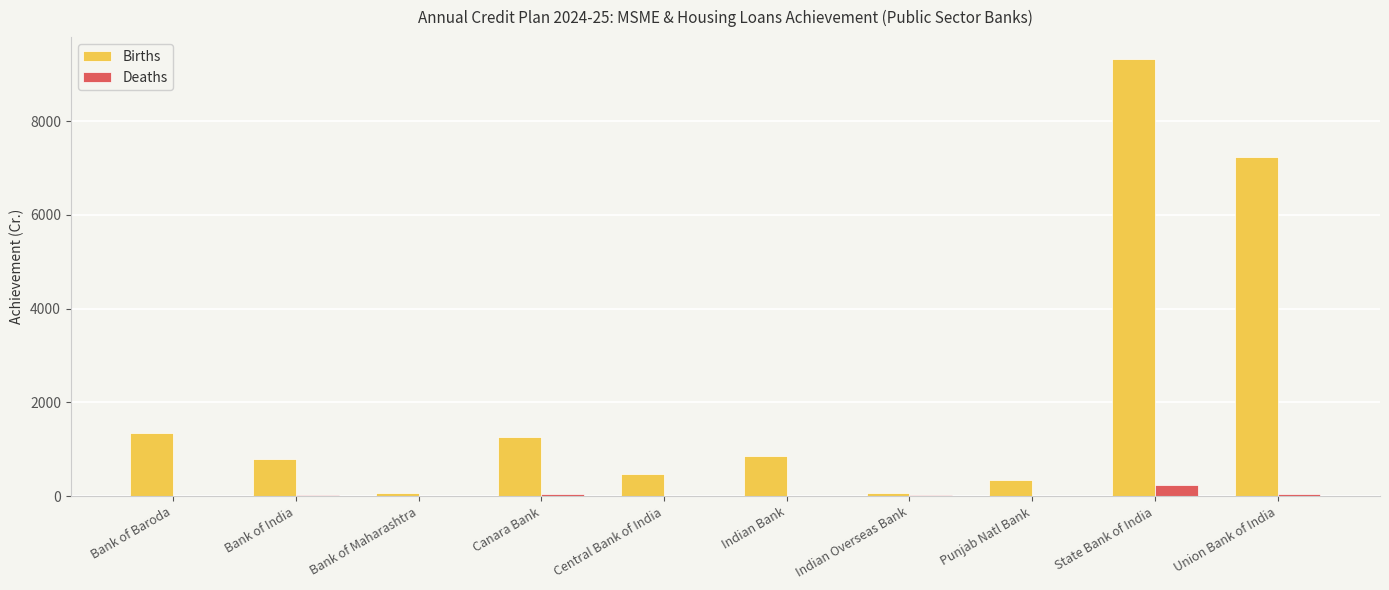

How many data points does each series have?

10